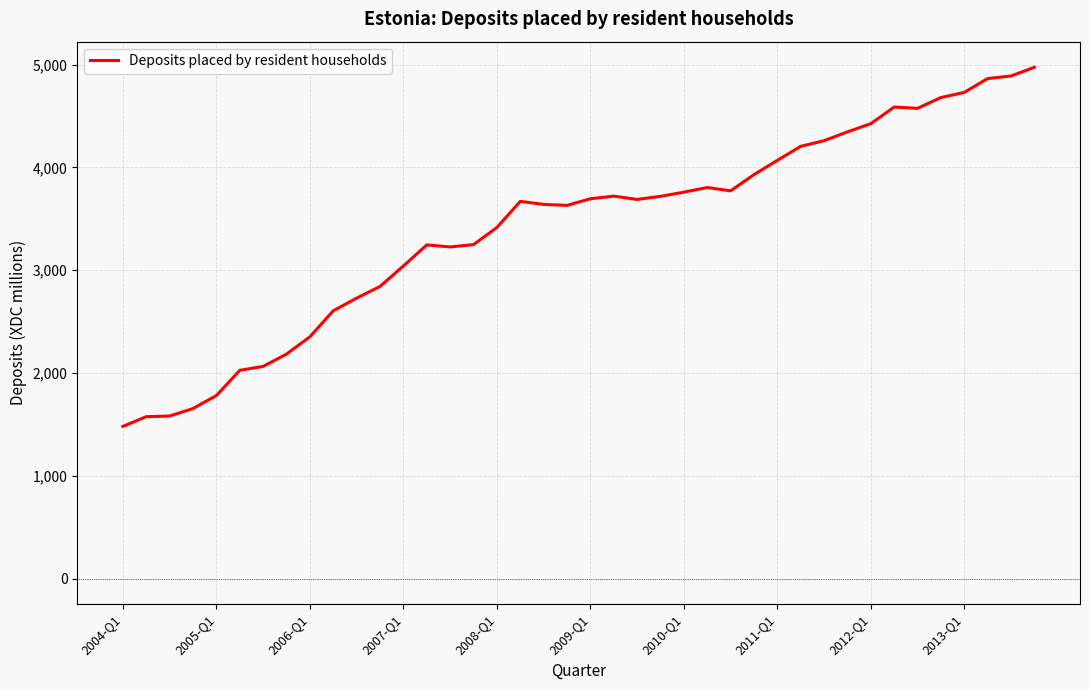

True or false: the data has more than 0 interior local peaks.

True